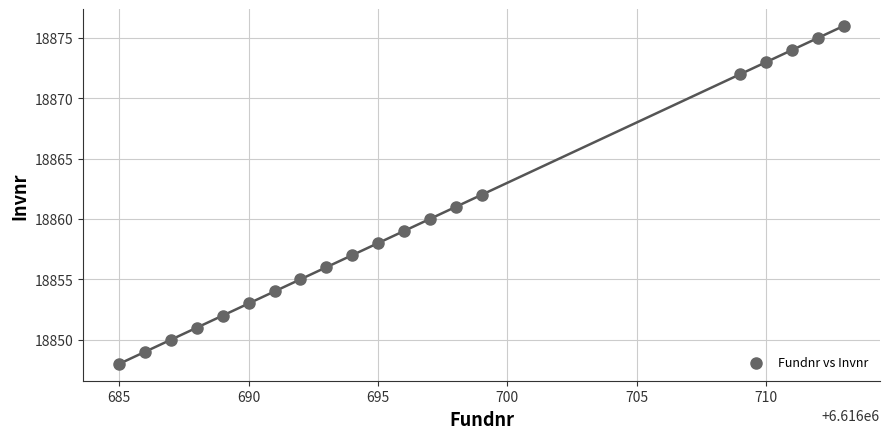

What is the range of X values (max minus min)?

28